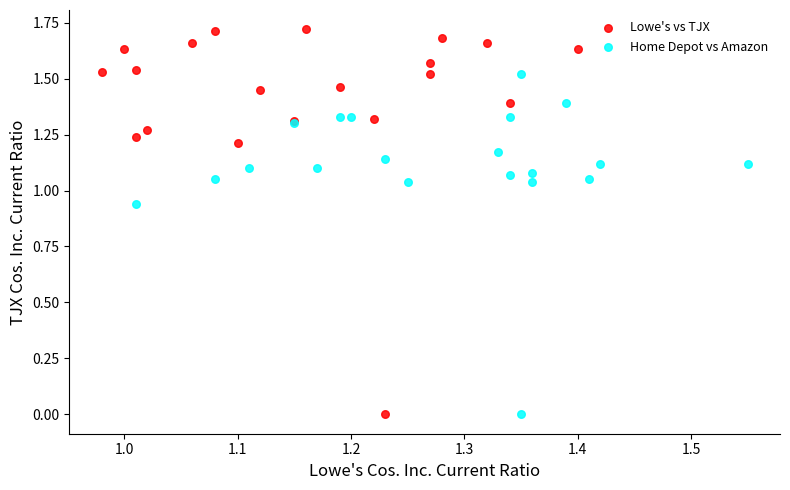

Which series contains the highest Y value?

Lowe's vs TJX